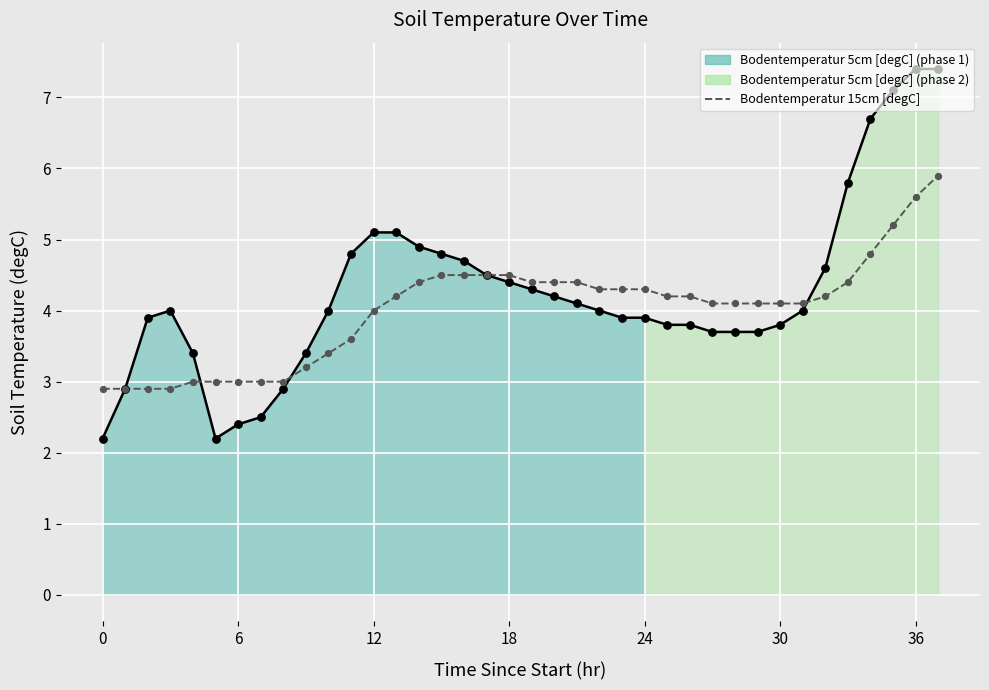

What is the change in value from 31 to 32?

+0.1